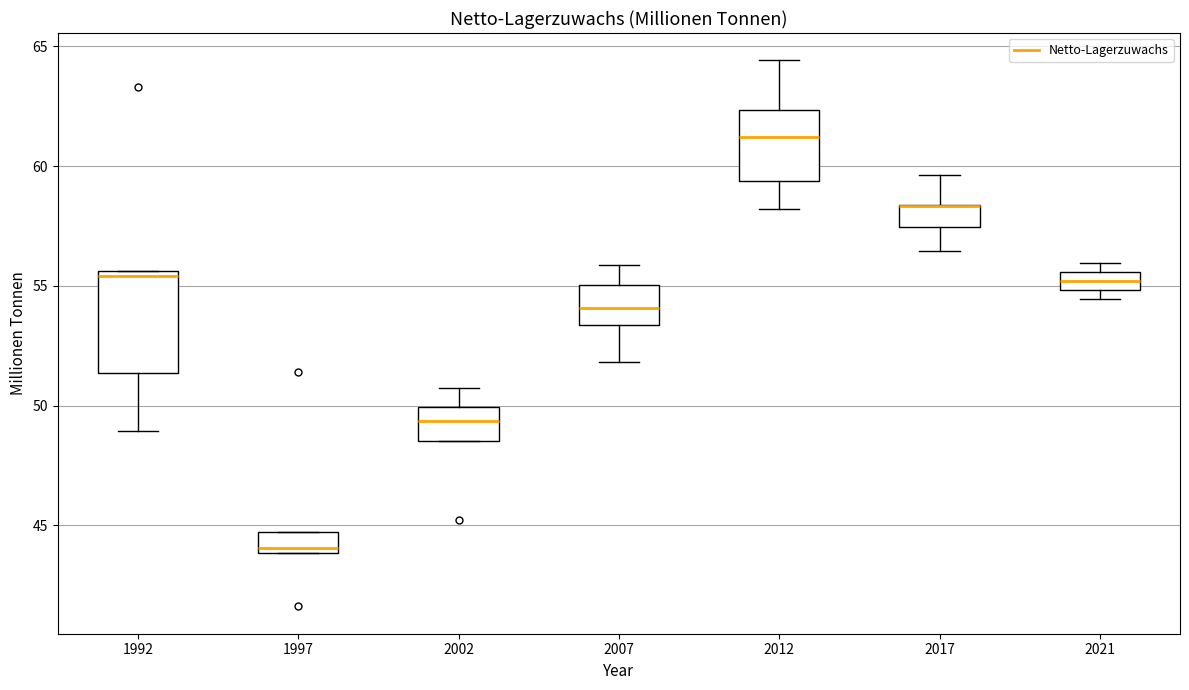

Where does the lower whisker of the box at x = 1992 end on the y-axis? The values are not printed on the chart, so give them approximately, as read against the axis.

49.0